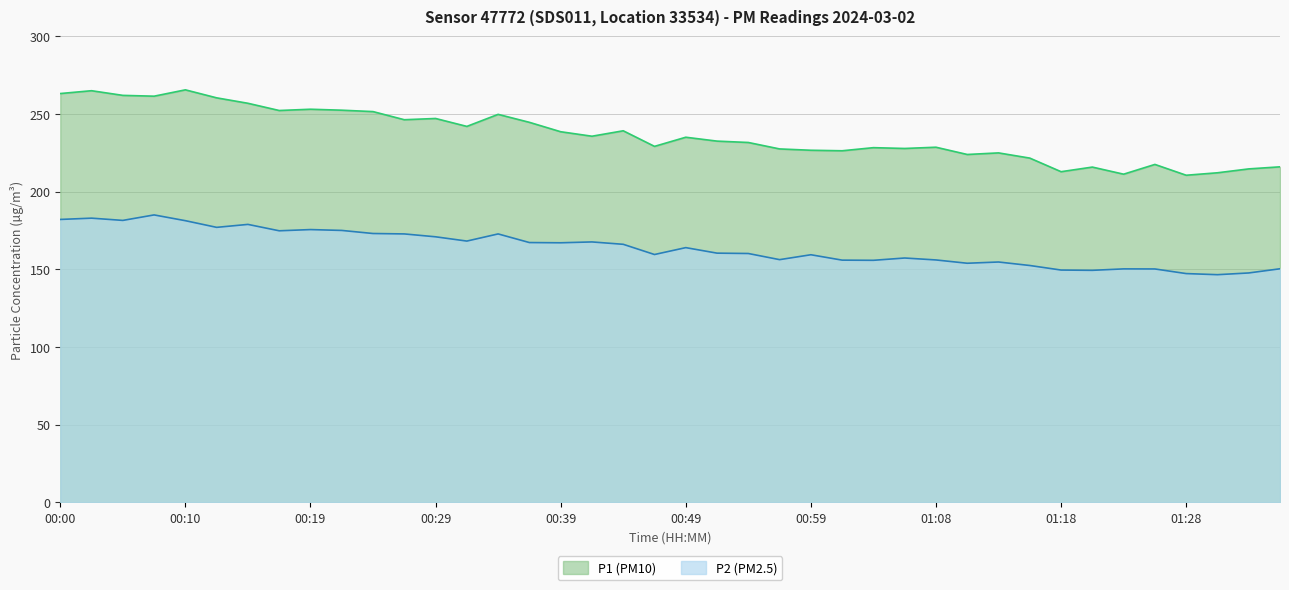

Reading left to right, list all the values displayed in this chart.

P1: 263.1	264.9	261.9	261.4	265.5	260.3	256.8	252.2	253.0	252.4	251.5	246.2	247.1	241.9	249.7	244.6	238.5	235.6	239.1	229.1	235.0	232.5	231.6	227.4	226.6	226.3	228.3	227.8	228.6	223.9	224.9	221.6	212.8	215.8	211.2	217.5	210.5	212.1	214.6	215.9
P2: 182.1	182.9	181.4	185.0	181.3	177.0	178.9	174.8	175.6	175.0	173.0	172.8	170.9	168.2	172.8	167.2	167.1	167.6	166.1	159.5	163.9	160.4	160.2	156.2	159.3	155.9	155.8	157.2	156.0	153.9	154.7	152.4	149.5	149.3	150.2	150.2	147.2	146.5	147.6	150.3